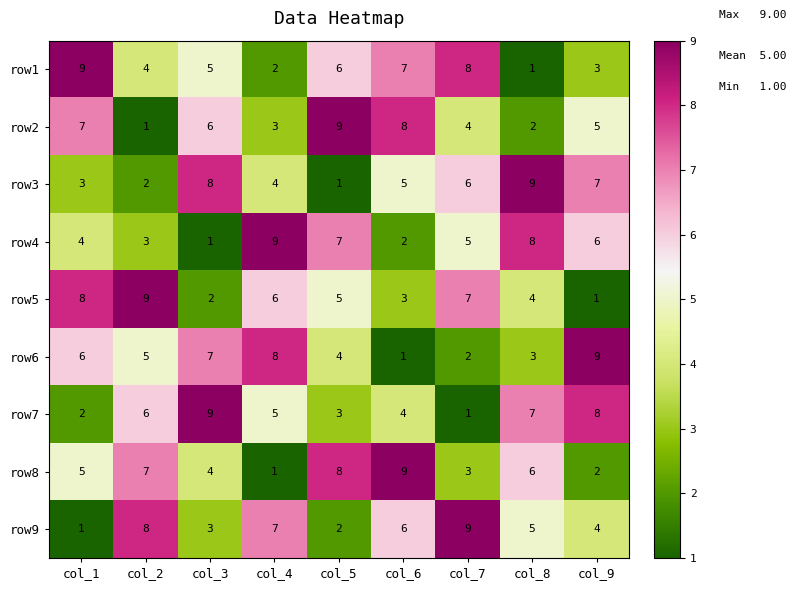

Rank the series at col_5 from highest to lowest value.

row2, row8, row4, row1, row5, row6, row7, row9, row3